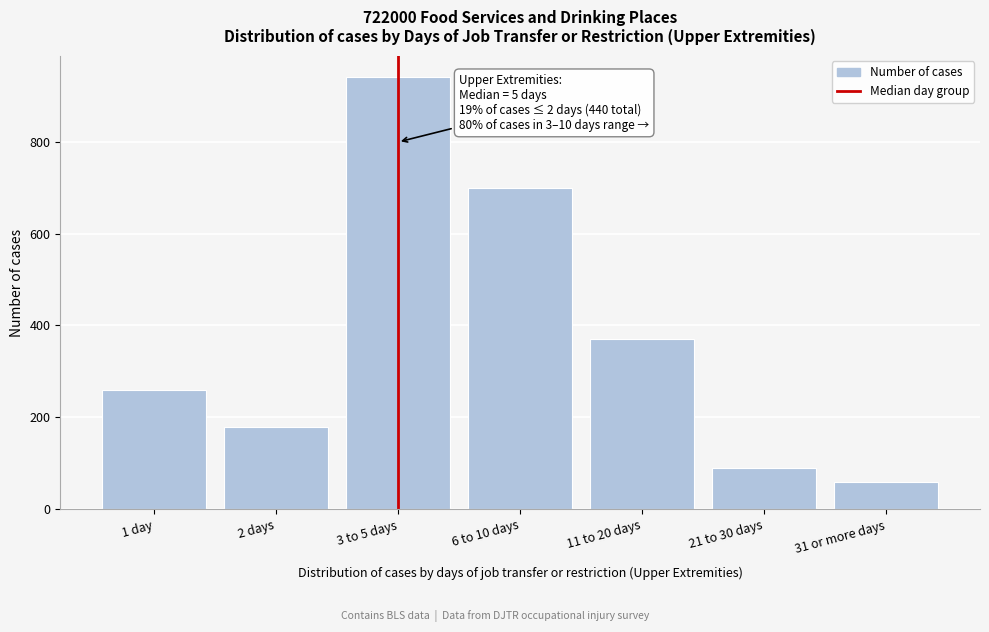

Reading left to right, extract all data points from this chart.

260	180	940	700	370	90	60